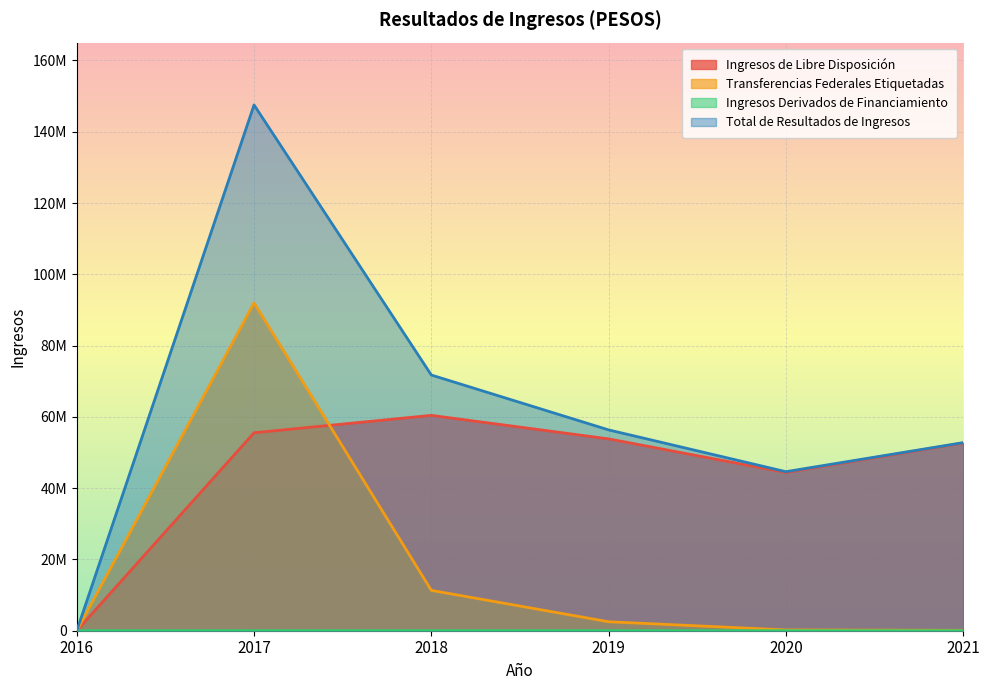

Where is the first local maximum for Total de Resultados de Ingresos?

2017